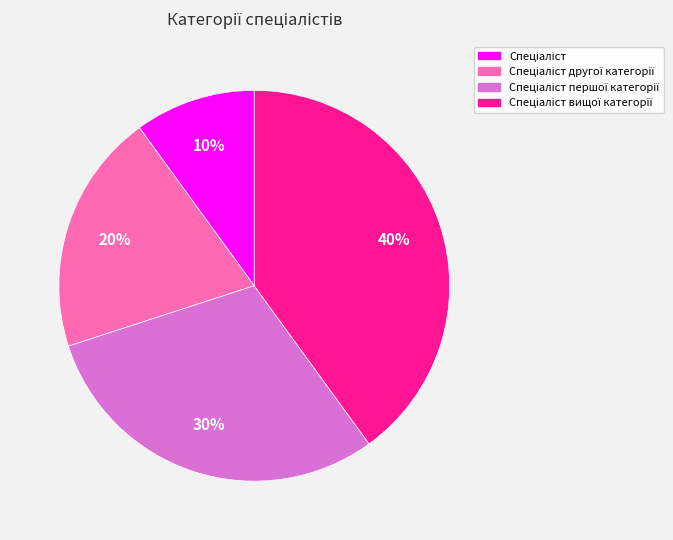

Is there a majority slice in this chart?

No